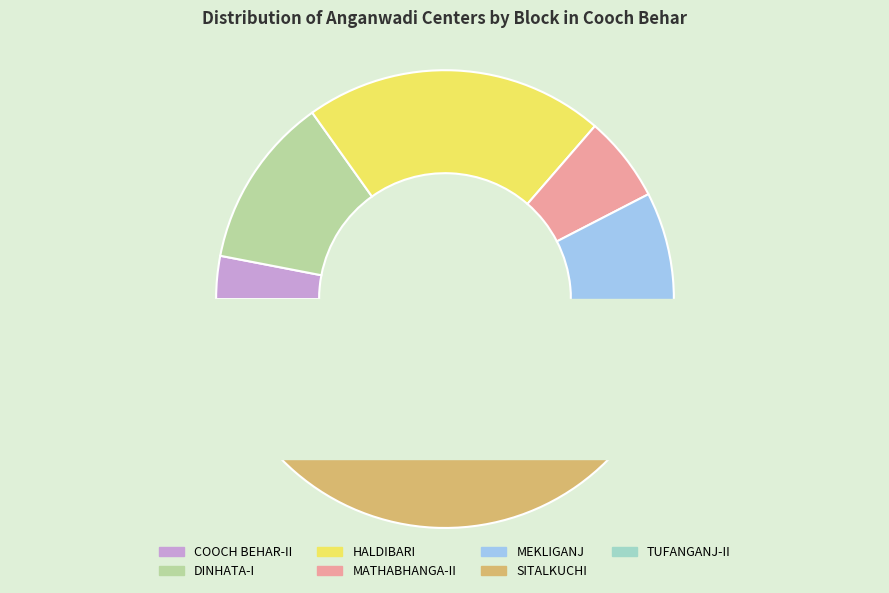

To the nearest percent, what portion does SITALKUCHI represent?

42%